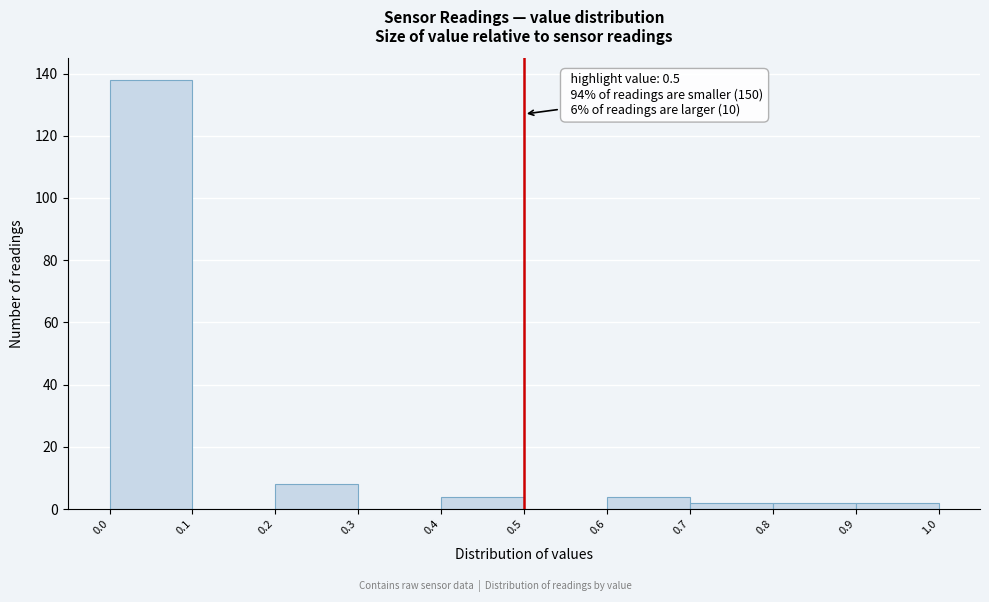

Which range on the x-axis has the tallest bar?

0.0 to 0.1